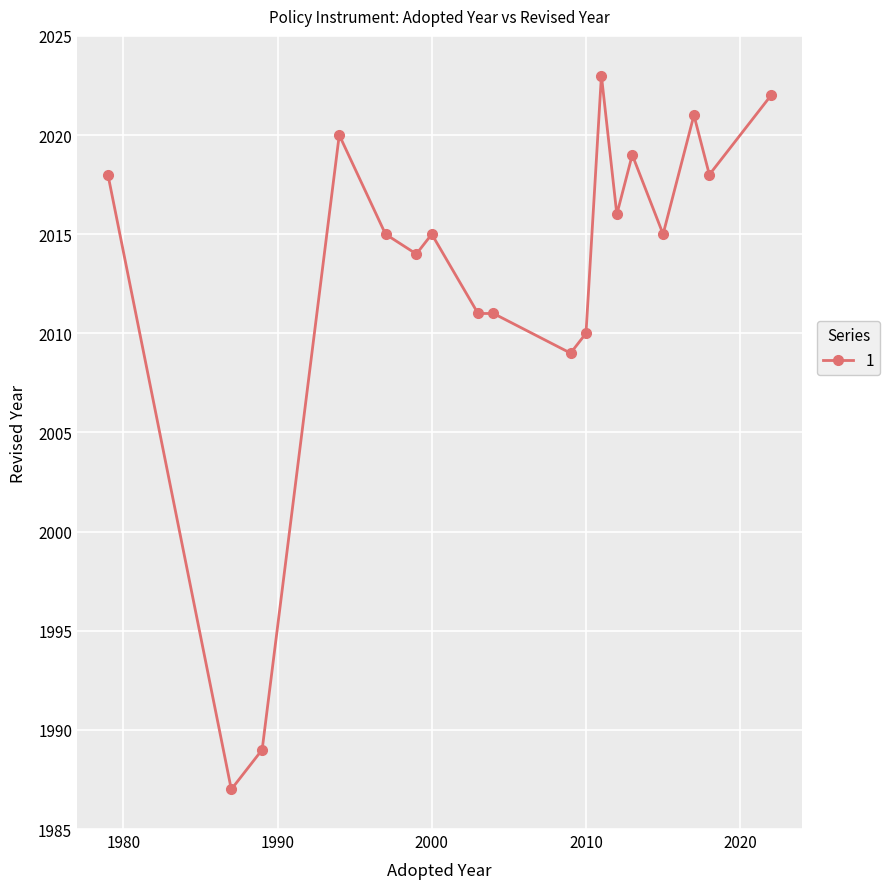

Count the number of categories in the chart.

18